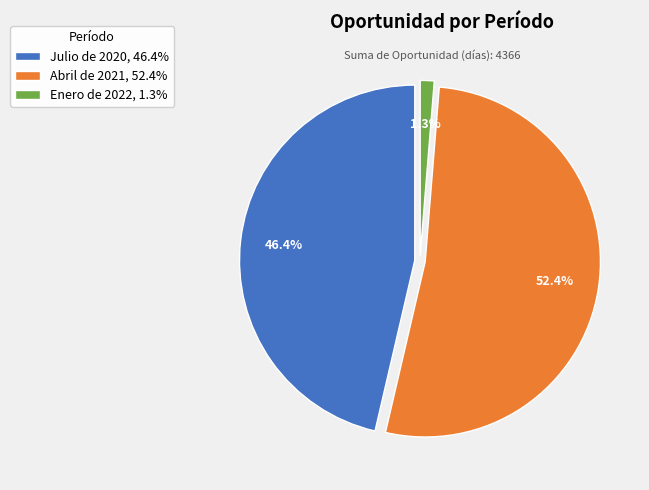

To the nearest percent, what portion does Enero de 2022 represent?

1%